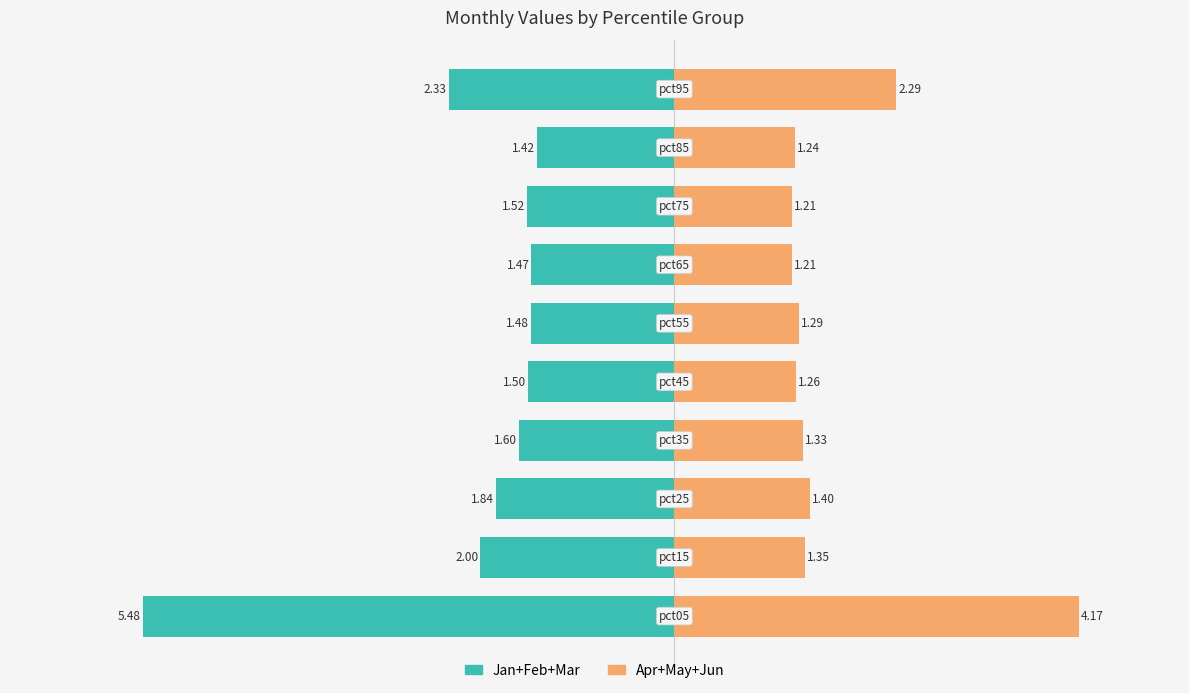

Is the value of Apr+May+Jun at 9 greater than the value of Jan+Feb+Mar at 4?

Yes